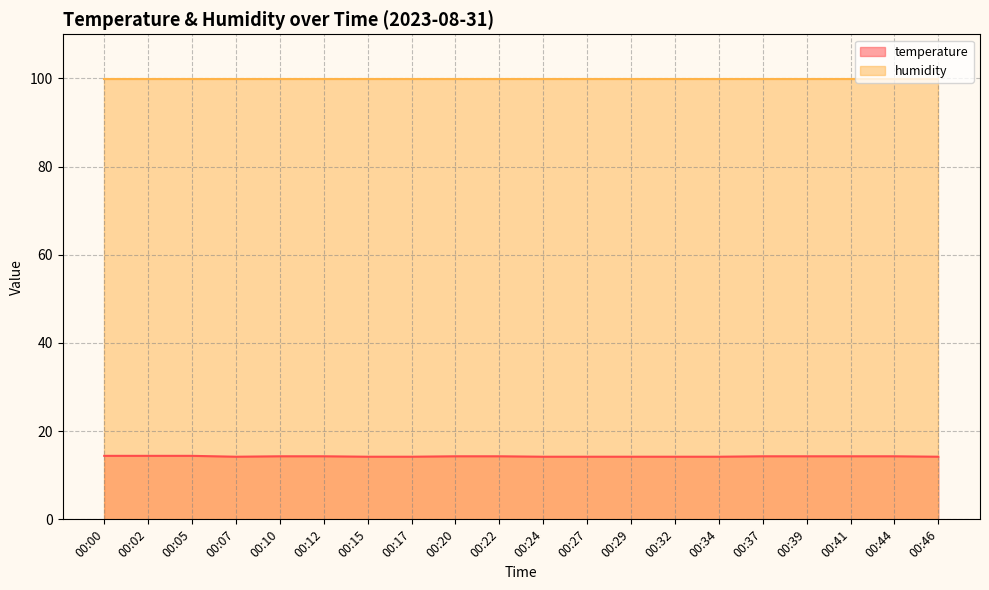

True or false: the data shows 14.3 at 00:22.

True